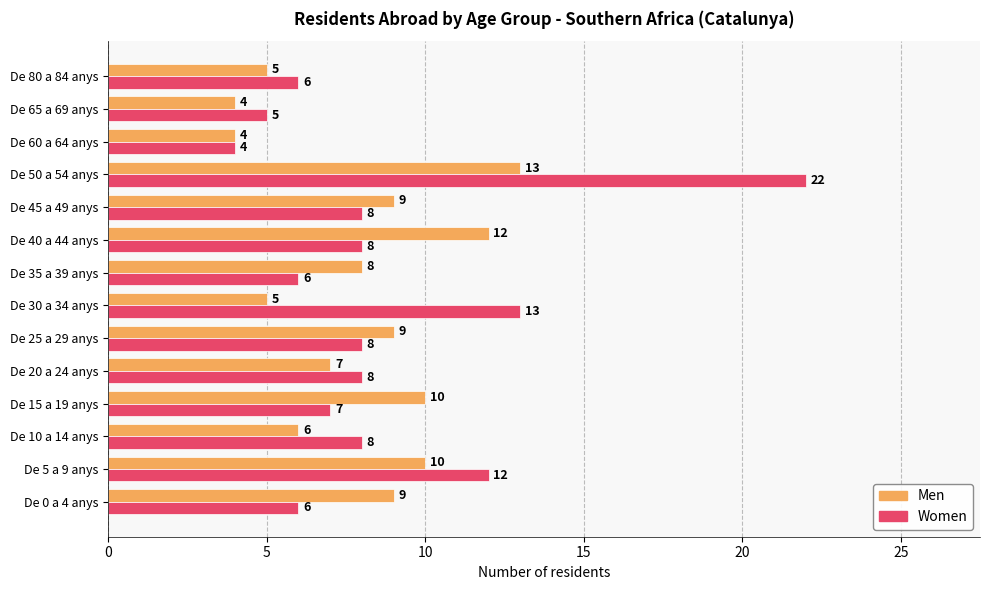

What is the maximum value for Women?

22